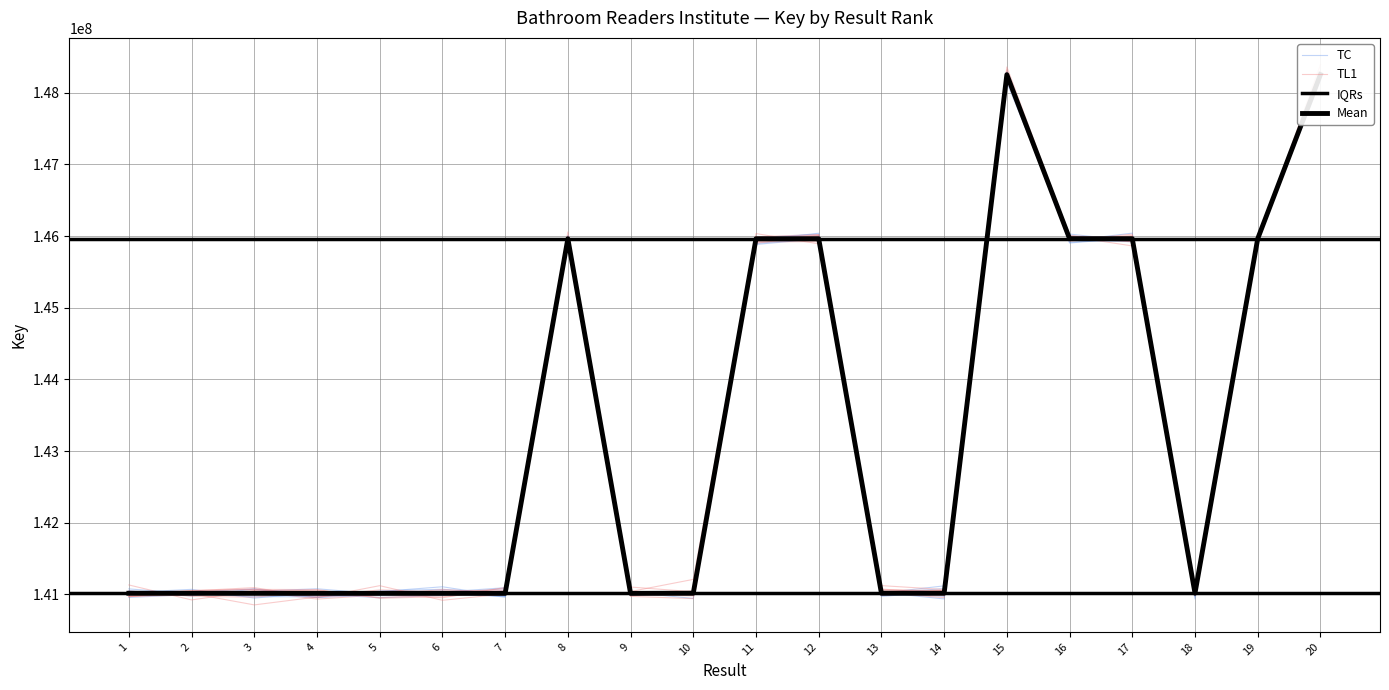

Which has a higher value, 1 or 7?

1